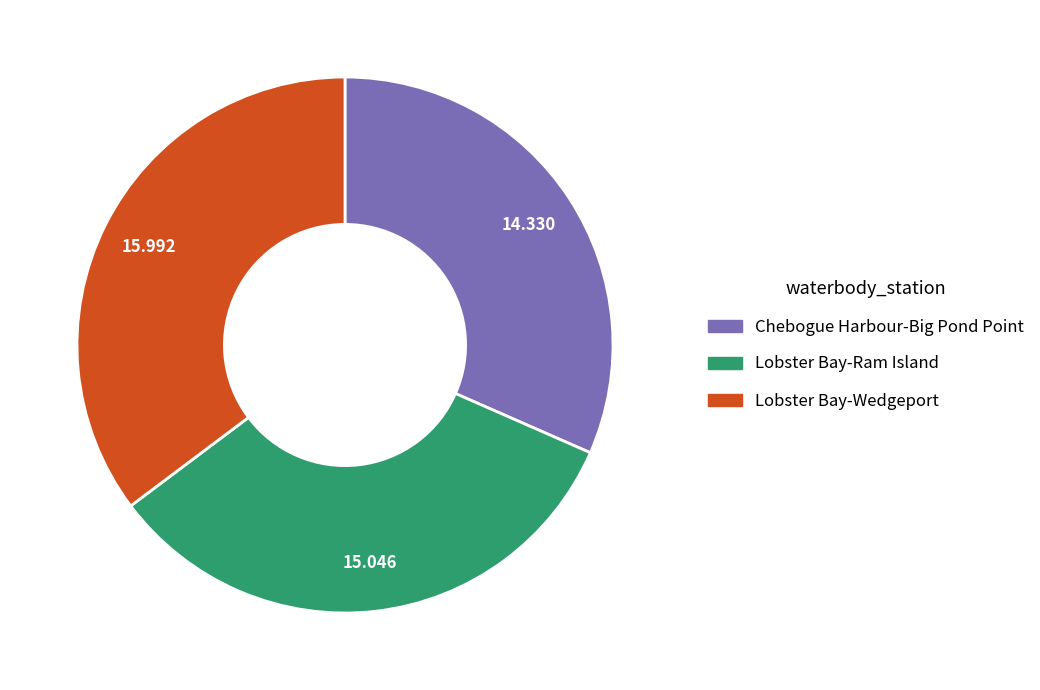

Do Lobster Bay-Ram Island and Chebogue Harbour-Big Pond Point together represent more than half of the pie?

Yes